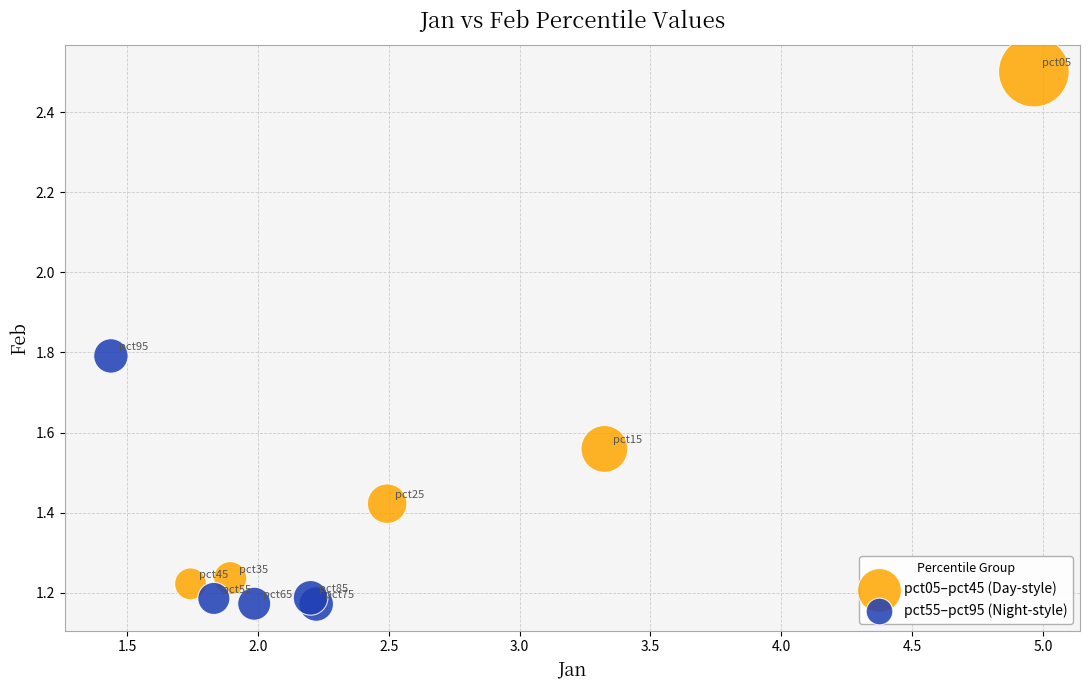

Which series contains the highest Y value?

pct05–pct45 (Day-style)